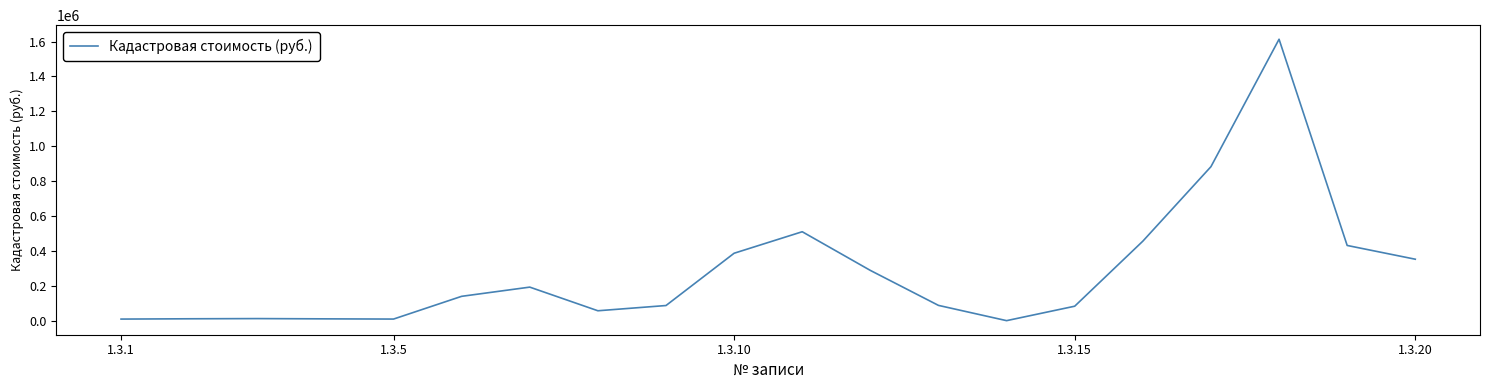

What is the maximum value shown in the chart?

1613454.6